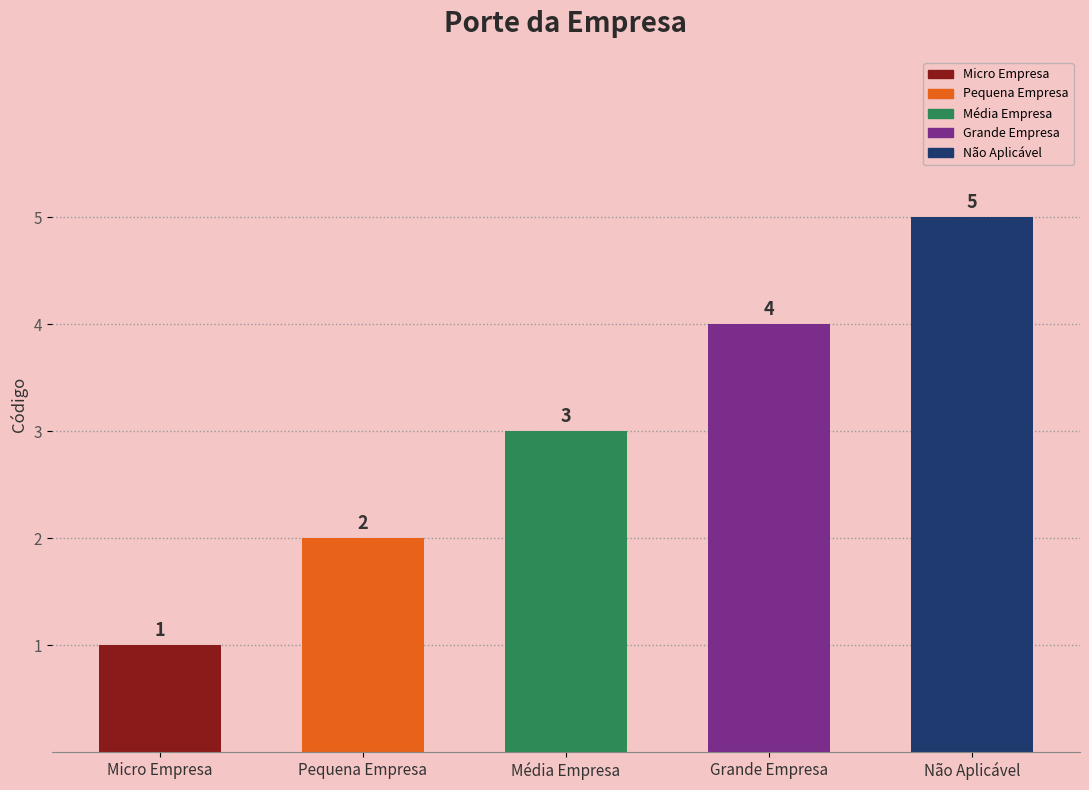

Reading left to right, transcribe all the data shown in this chart.

1	2	3	4	5